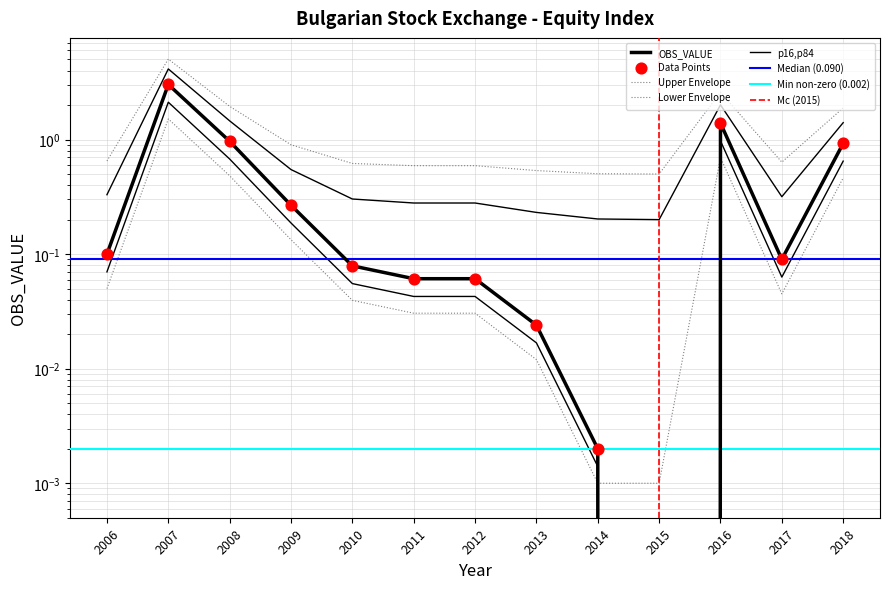

What is the change in value from 2014 to 2018?

+0.9